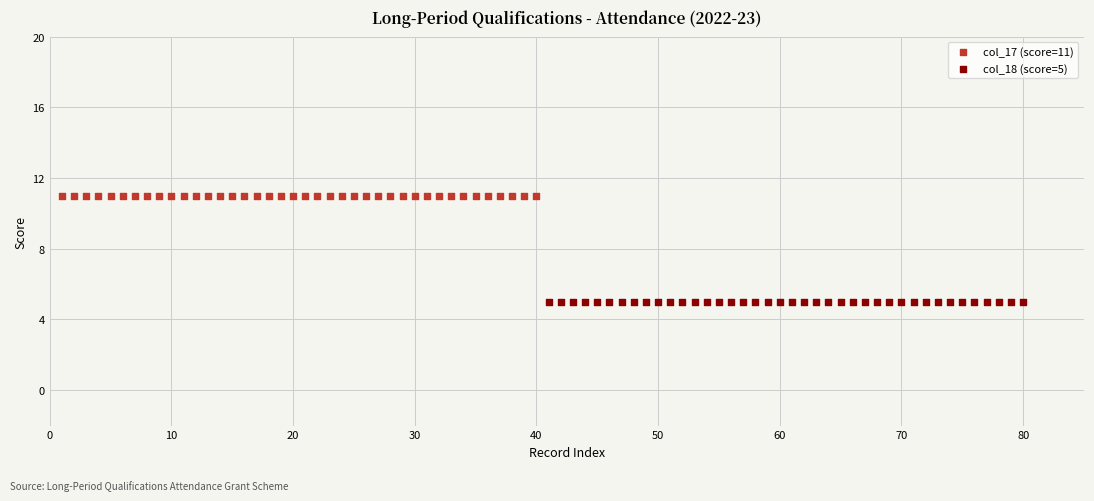

Which series reaches the minimum Y coordinate?

col_18 (score=5)